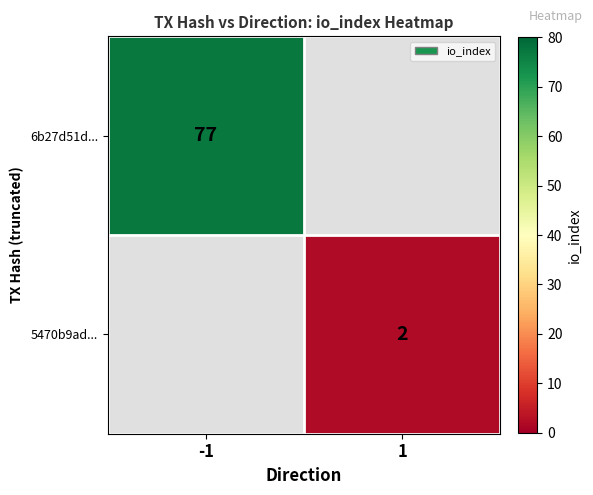

Is the value of 5470b9ad... at 1 greater than the value of 6b27d51d... at -1?

No